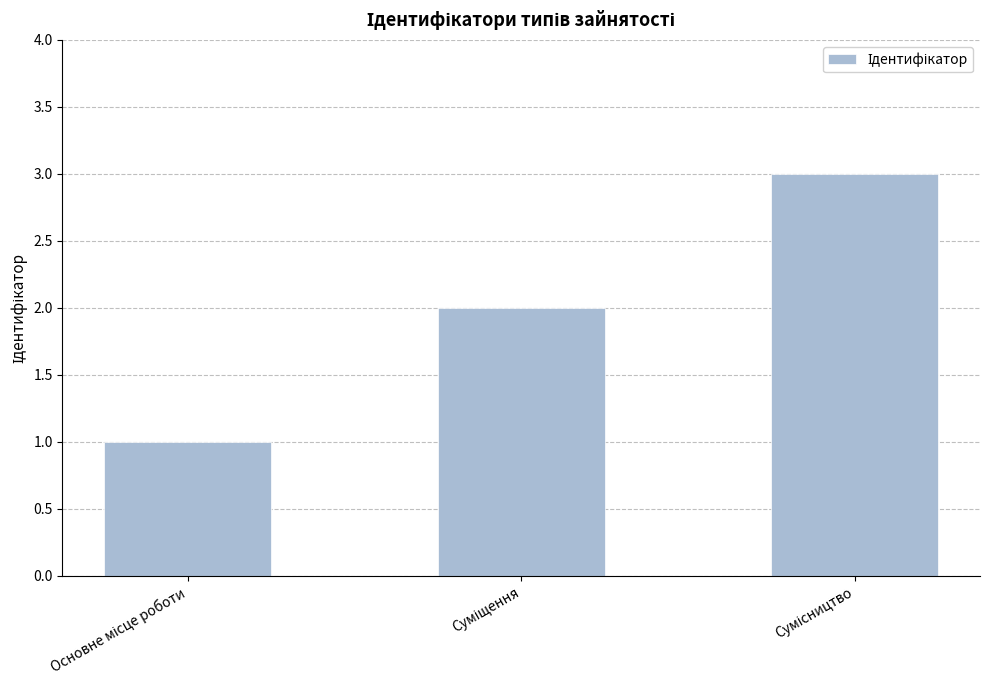

What is the greatest value displayed?

3